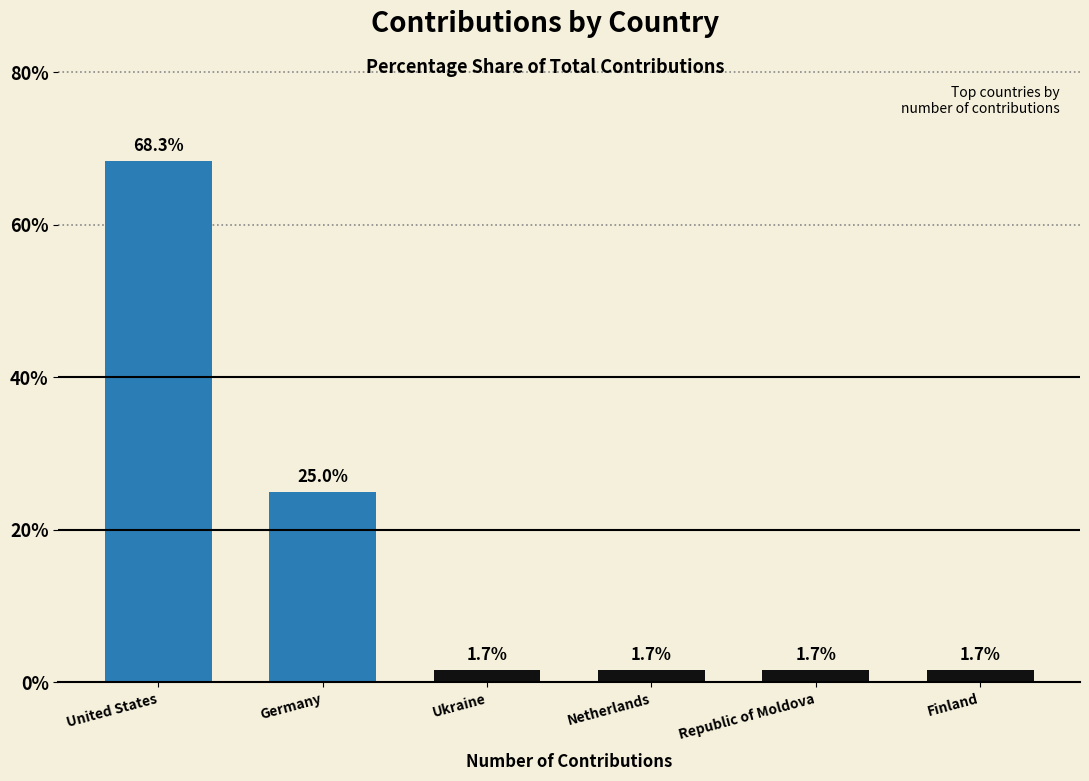

Approximately how many times larger is the value at Netherlands compared to Ukraine?

1.0